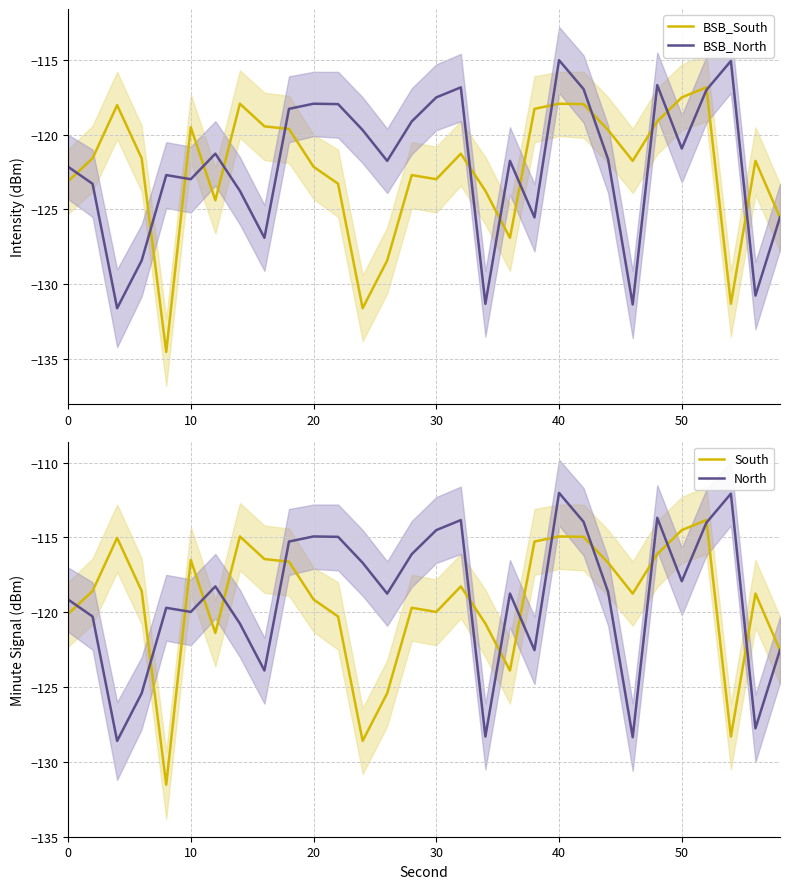

Where is BSB_North nearest to the value -123?

10